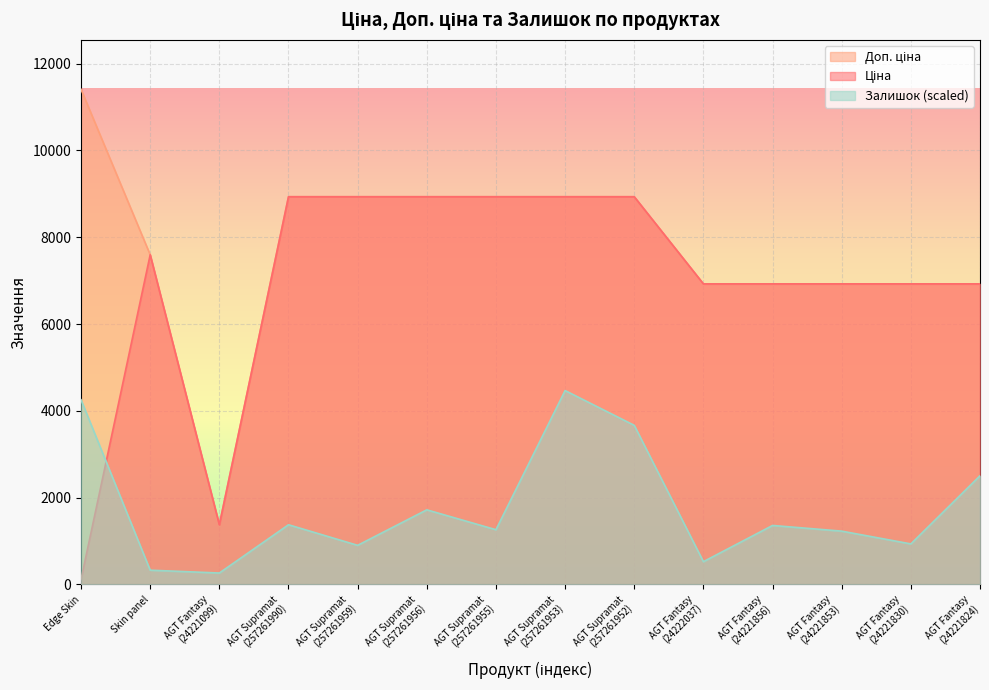

Reading left to right, transcribe all the data shown in this chart.

Ціна: 114.1	7596.5	1375.4	8934.1	8934.1	8934.1	8934.1	8934.1	8934.1	6925.7	6925.7	6925.7	6925.7	6925.7
Доп. ціна: 11410.0	7596.5	1375.0	8934.1	8934.1	8934.1	8934.1	8934.1	8934.1	6925.7	6925.7	6925.7	6925.7	6925.7
Залишок: 4254.4	327.3	261.8	1374.5	900.0	1718.1	1259.9	4467.1	3665.3	523.6	1358.1	1227.2	932.7	2503.5